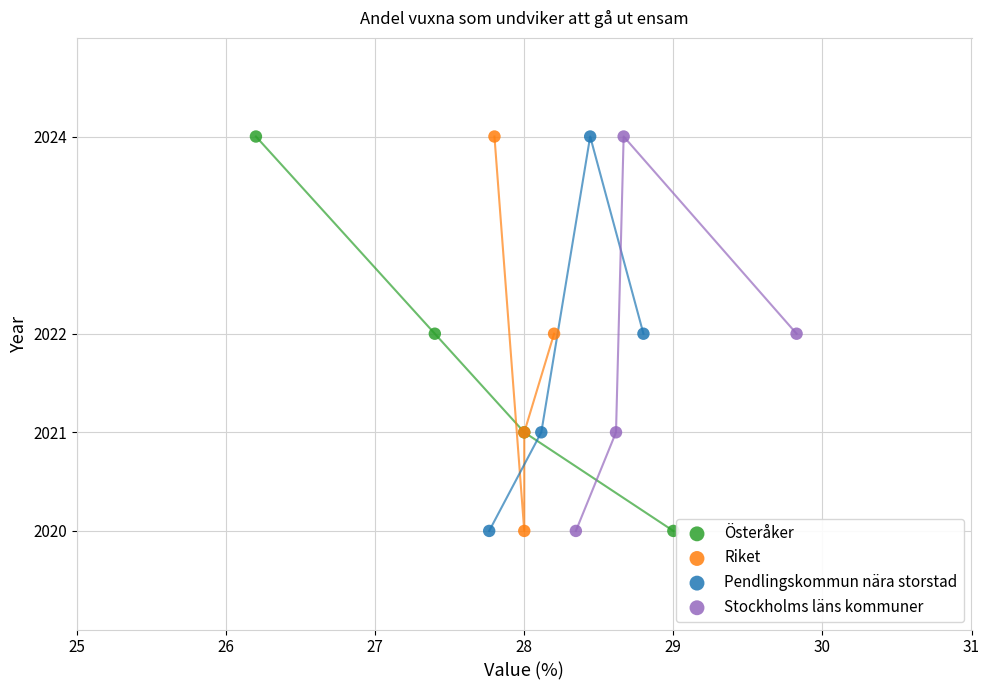

What are all the series names shown in the legend?

Österåker, Riket, Pendlingskommun nära storstad, Stockholms läns kommuner